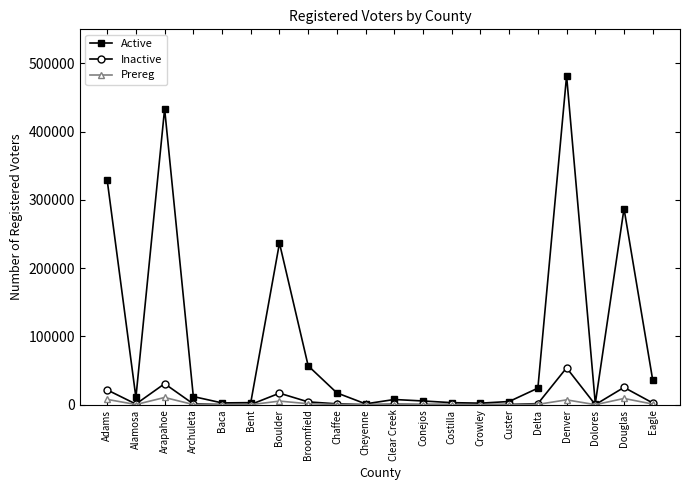

What is the minimum value shown in the chart?

48